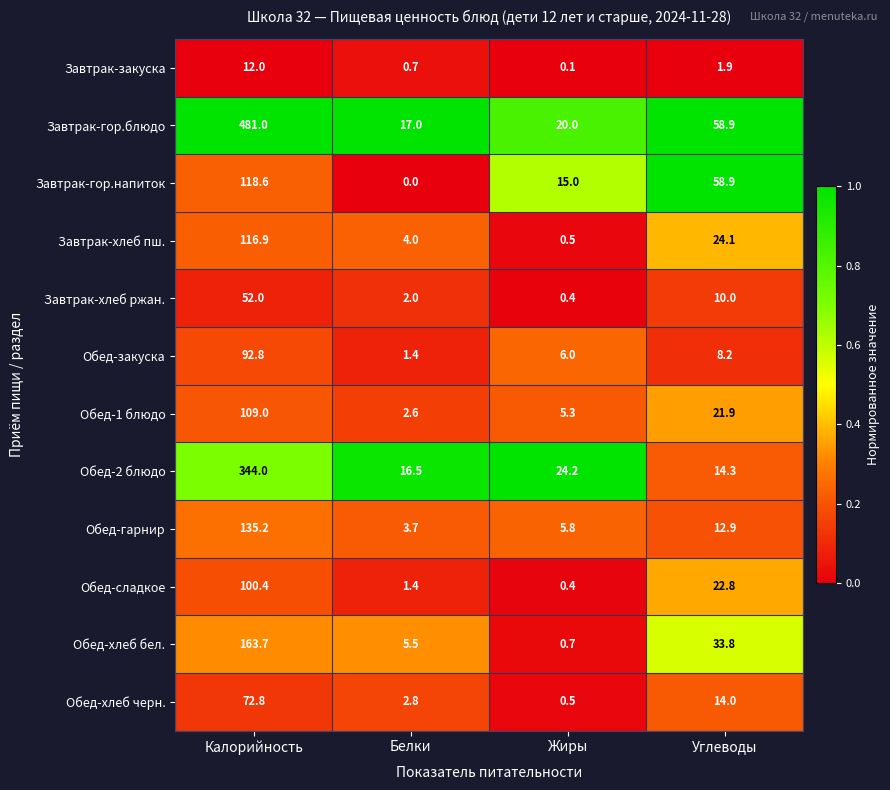

Which series has the largest total across all categories?

Завтрак-гор.блюдо